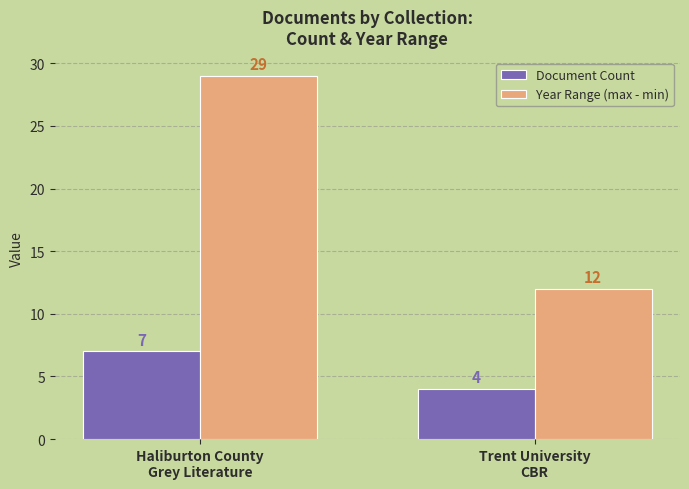

What is the total value across all series at Haliburton County
Grey Literature?

36